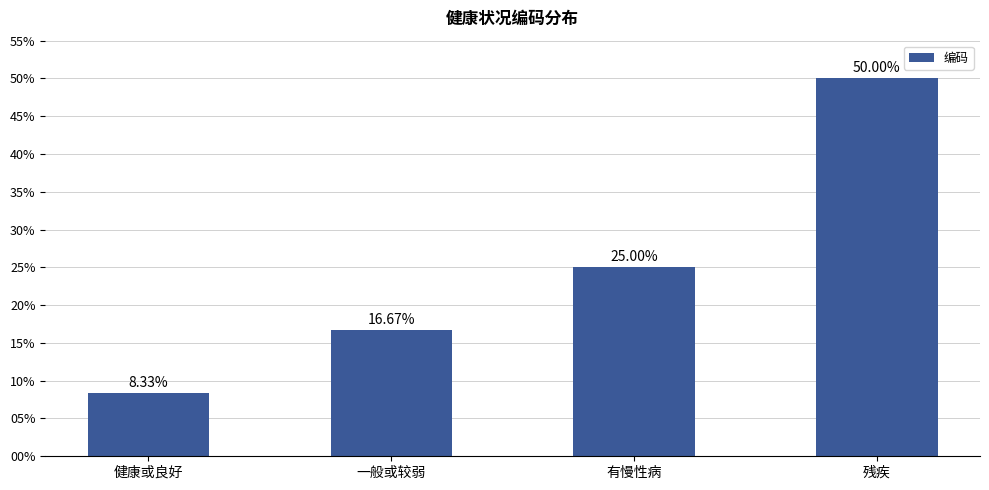

What is the label of the 2nd bar from the right?

有慢性病